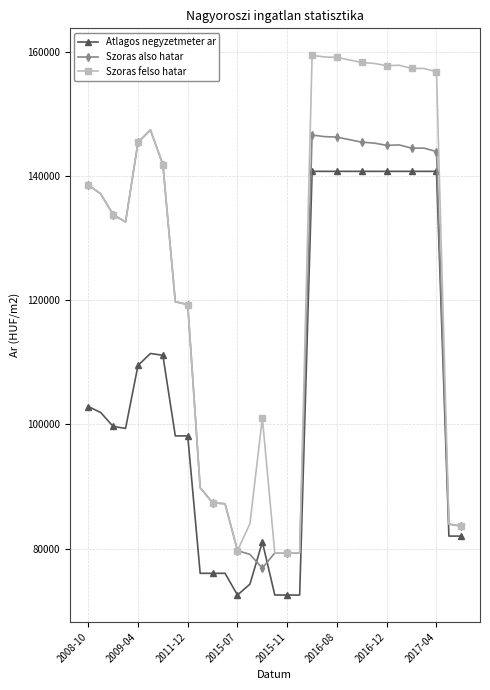

Which series has the largest range (max minus min)?

Szoras felso hatar